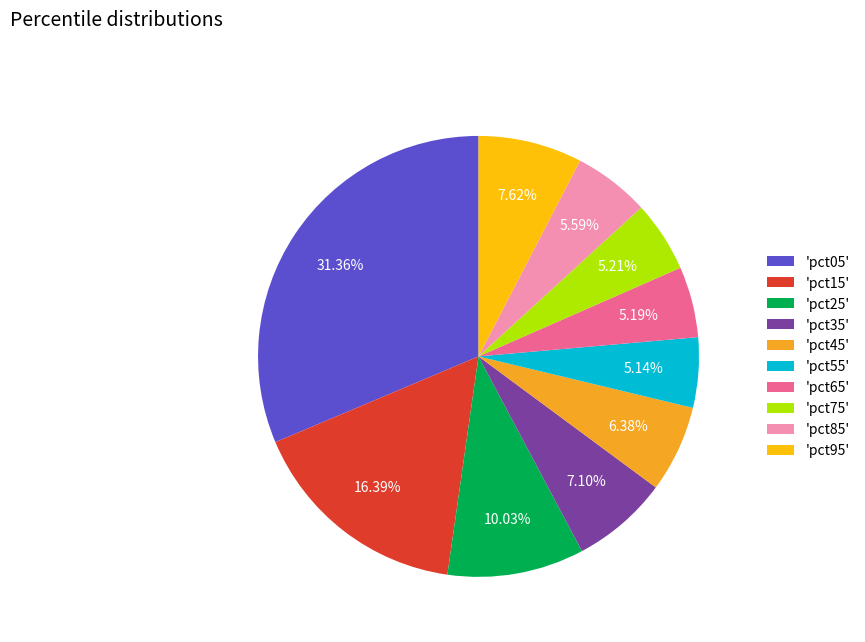

To the nearest percent, what is the difference between the largest and smallest slice percentages?

26%